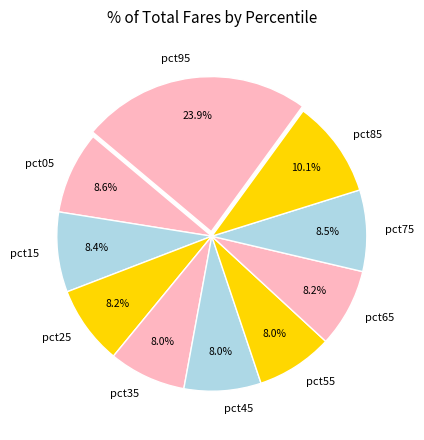

Is there any slice that represents more than half of the pie?

No